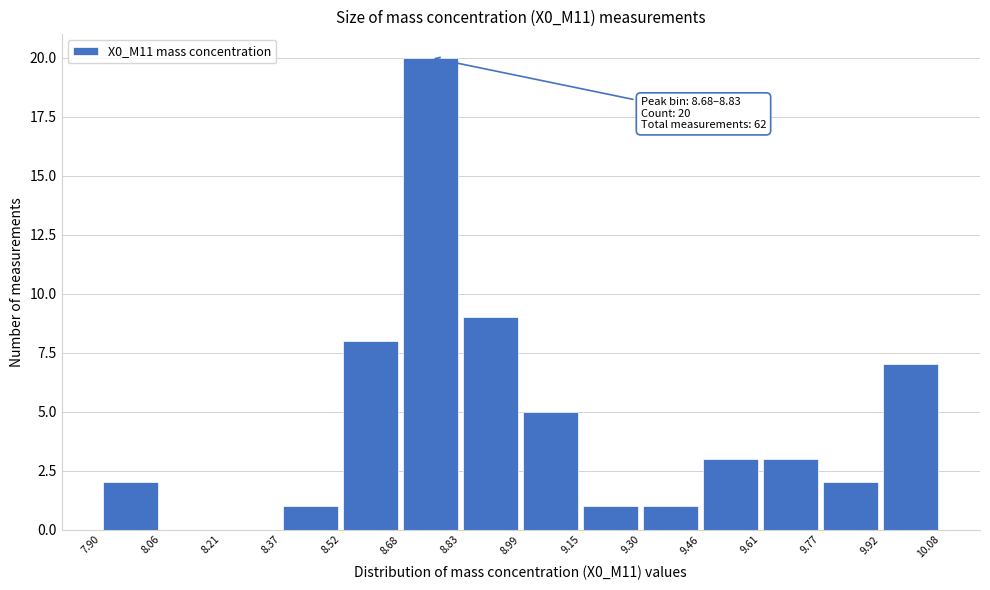

Which range on the x-axis has the tallest bar?

8.68 to 8.83